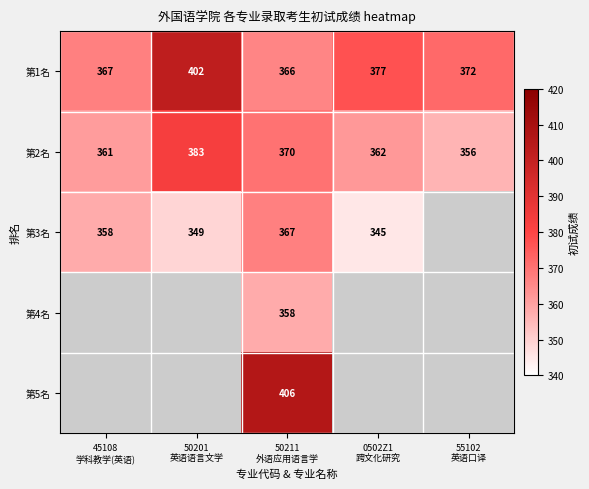

Between 50201
英语语言文学 and 50211
外语应用语言学, which is larger?

50201
英语语言文学